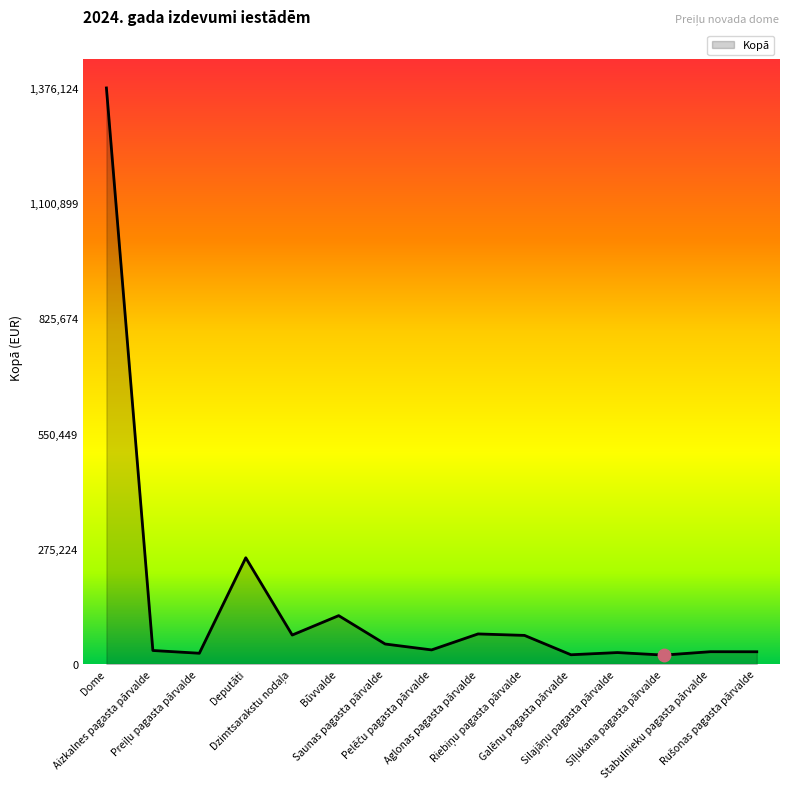

What is the greatest value displayed?

1376124